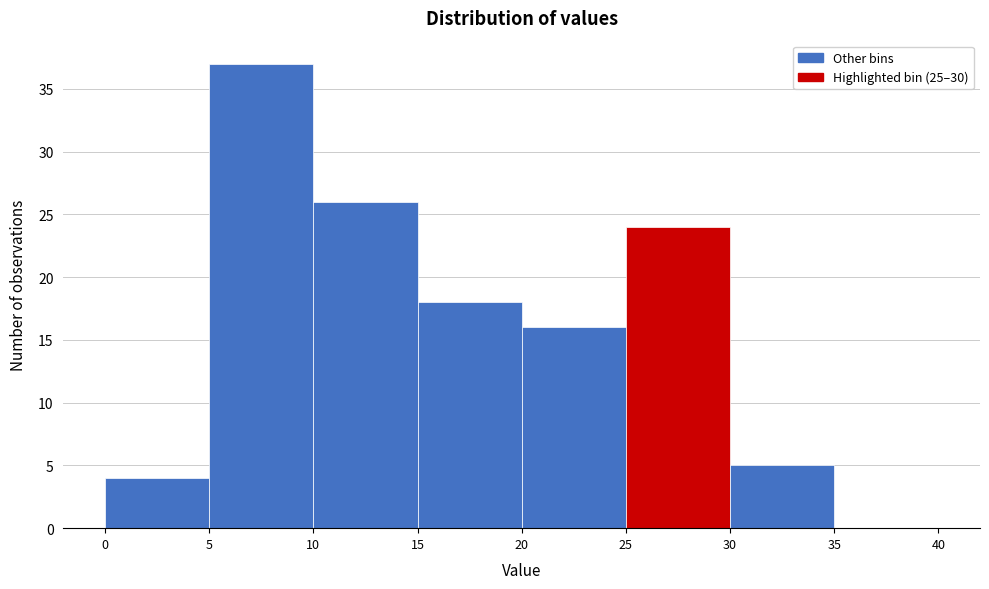

Over which range of the x-axis is the bar tallest?

5 to 10